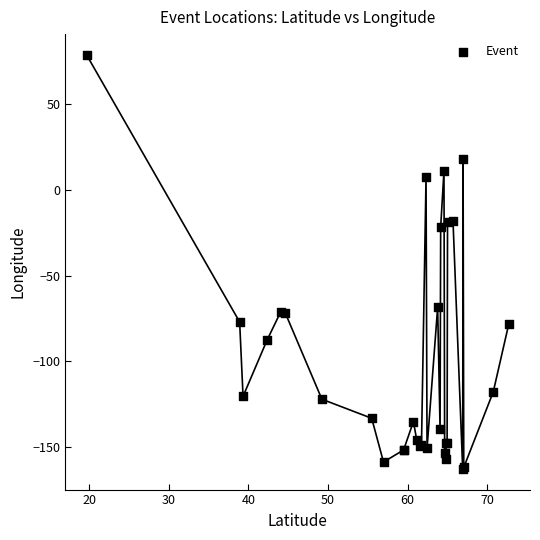

What Y value in the scatter plot is closest to -42?

-21.9